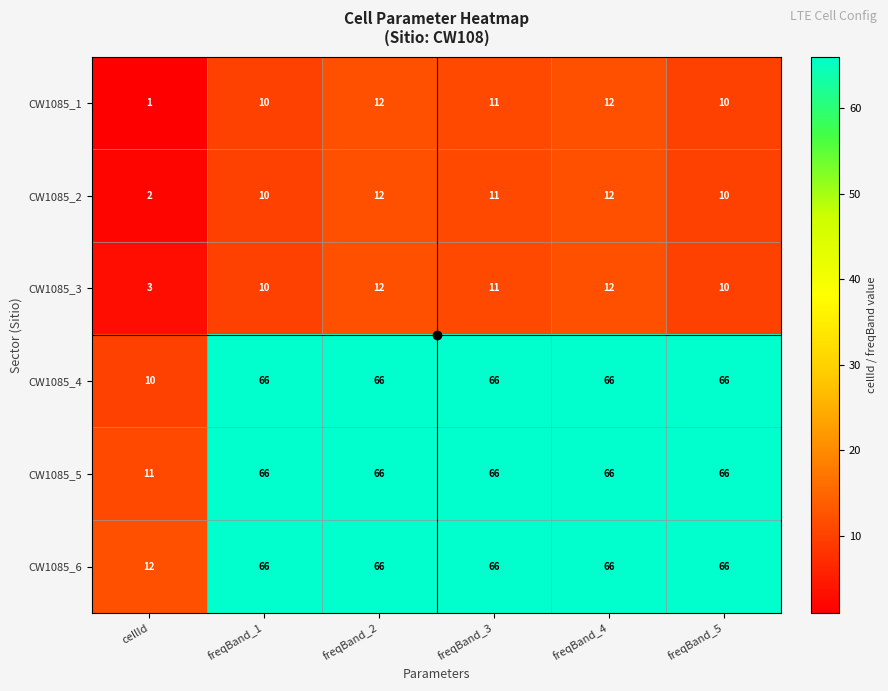

The CW1085_1 series shows 15 at freqBand_5. True or false?

False